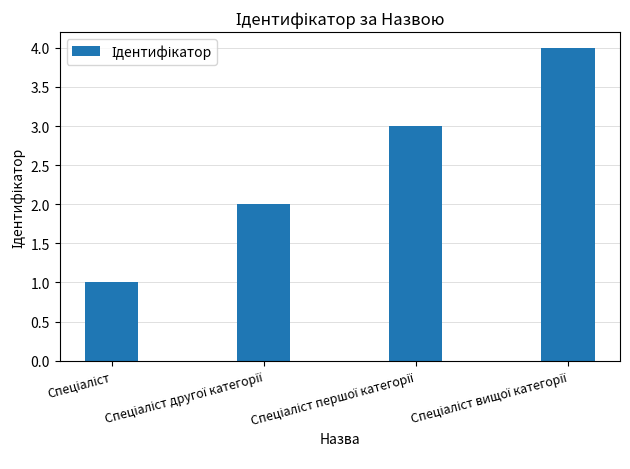

What is the maximum value shown in the chart?

4